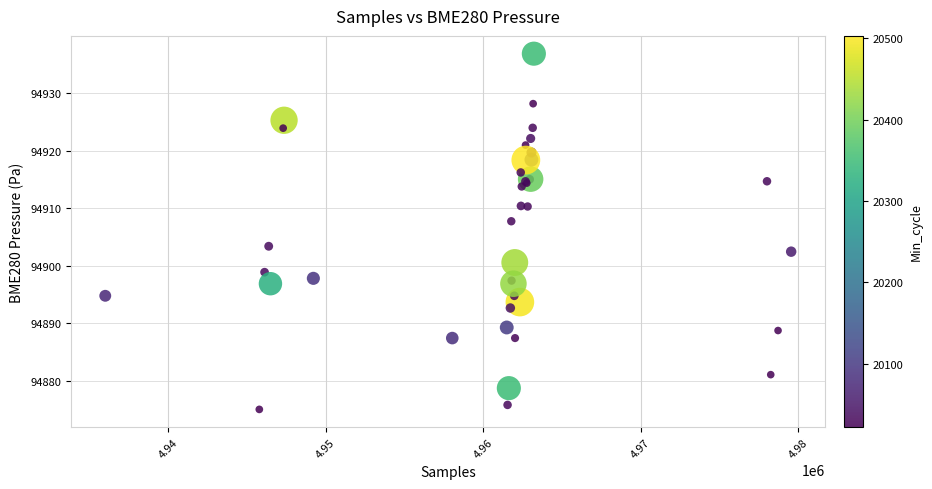

What Y value in the scatter plot is closest to 94905?

94903.4